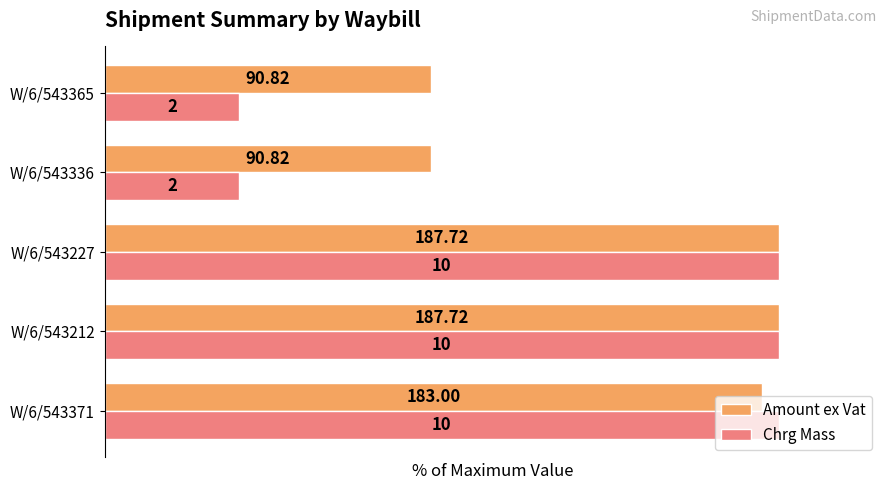

What are all the series names shown in the legend?

Amount ex Vat, Chrg Mass